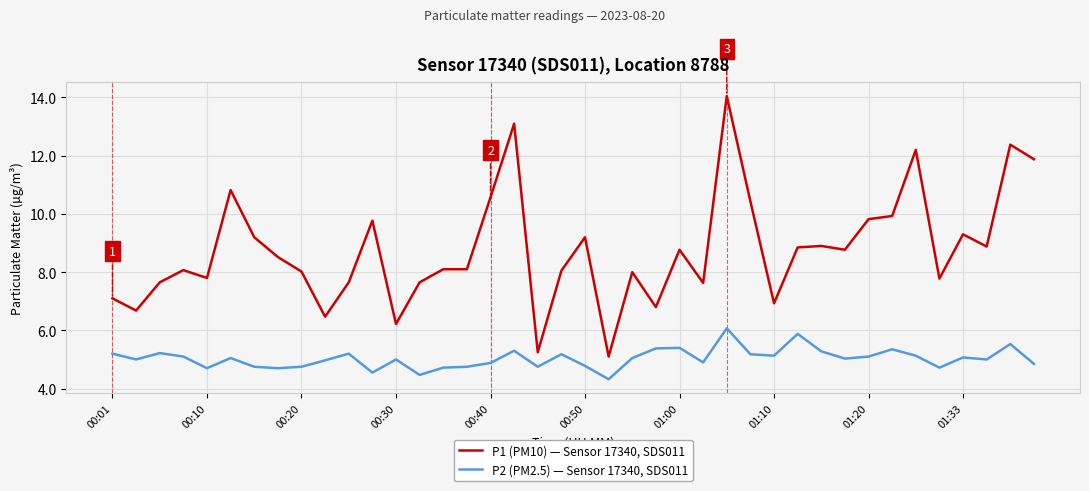

What is the greatest value displayed?

14.1